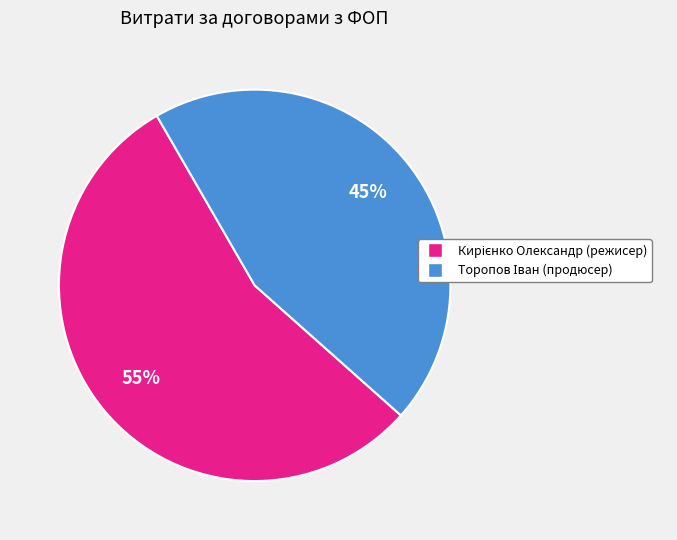

How many segments does this pie chart have?

2